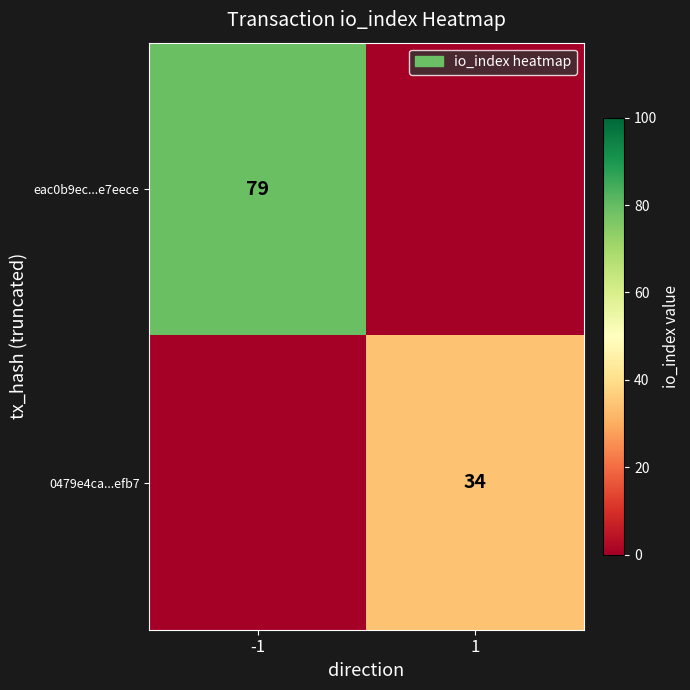

The eac0b9ec...e7eece series shows 115 at -1. True or false?

False